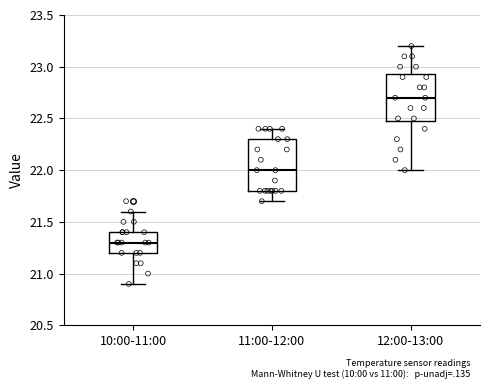

Where does the lower whisker of the box for 10:00-11:00 end on the y-axis? The values are not printed on the chart, so give them approximately, as read against the axis.

20.90